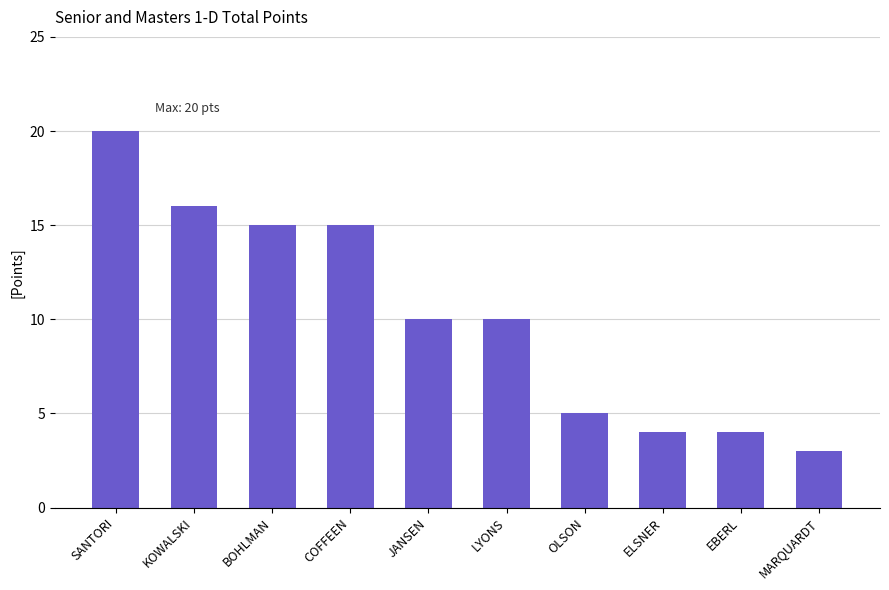

What value does the data have at MARQUARDT?

3